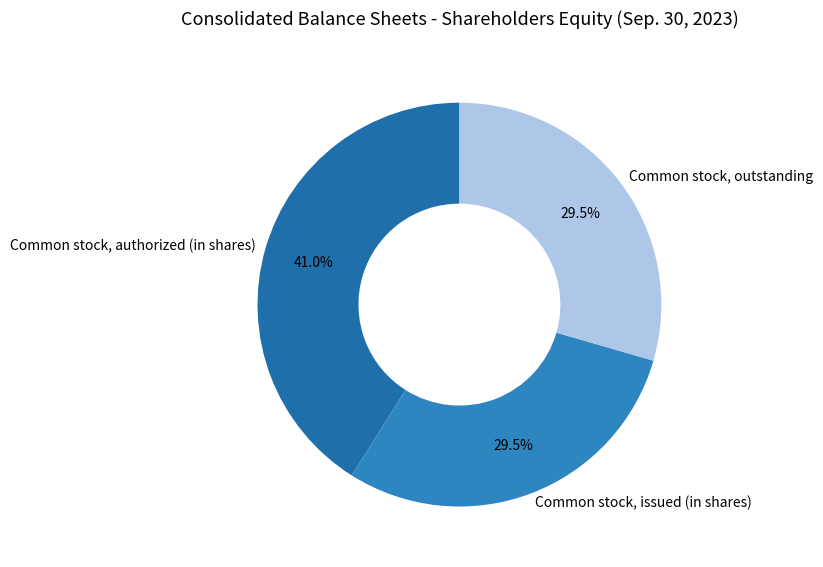

How many slices are in this pie chart?

3